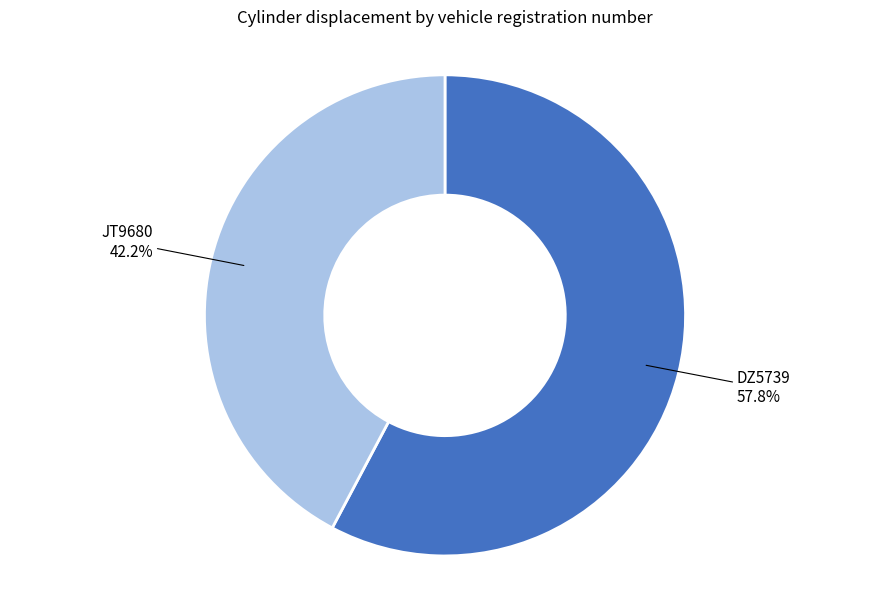

How many slices are in this pie chart?

2